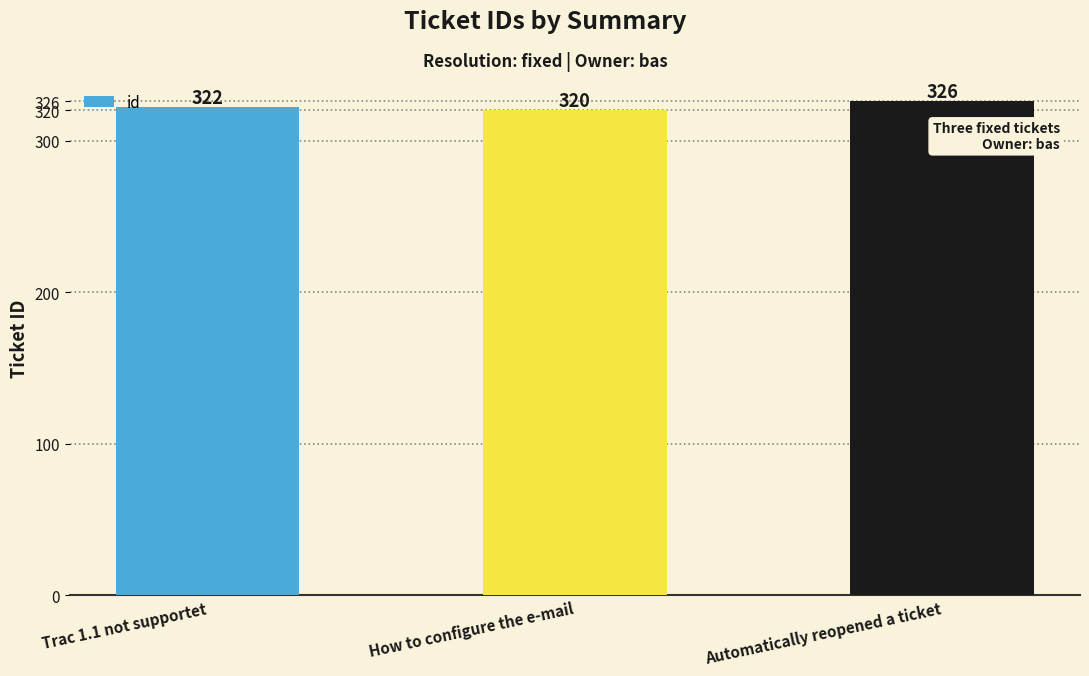

What is the label of the 1st bar from the right?

Automatically reopened a ticket